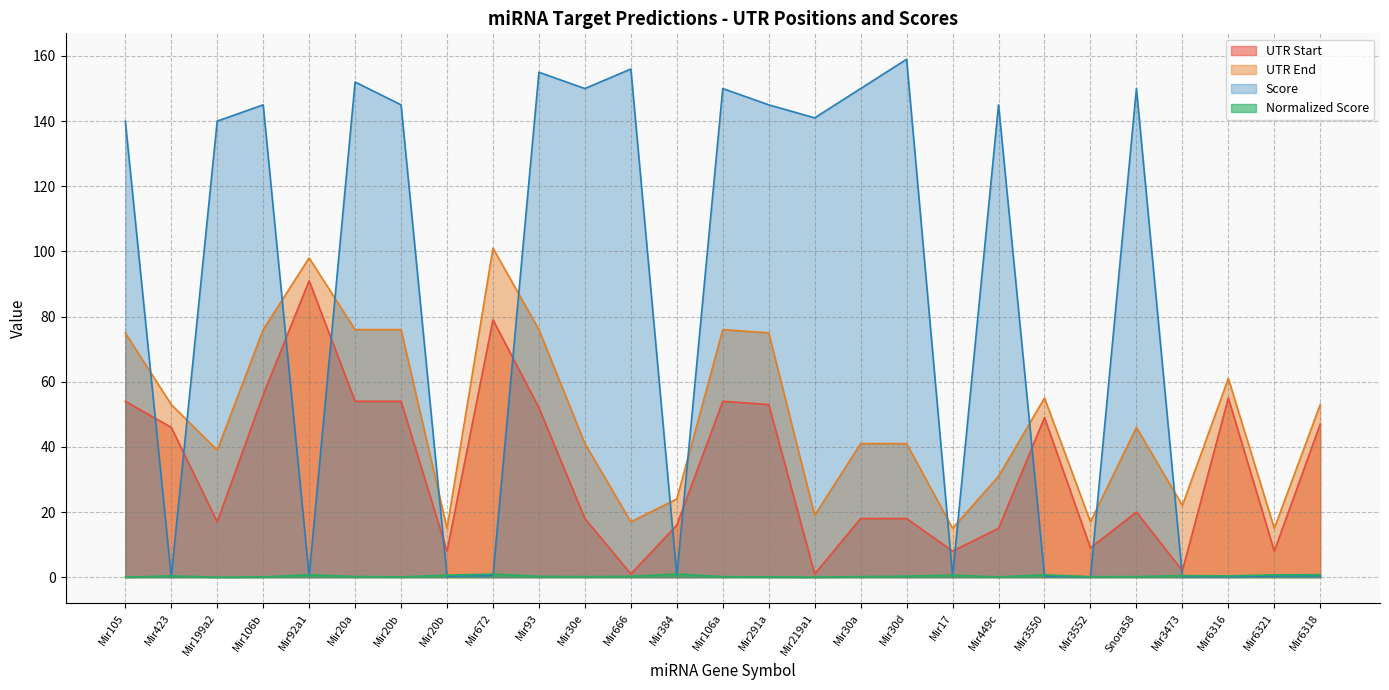

Which series has the largest range (max minus min)?

Score